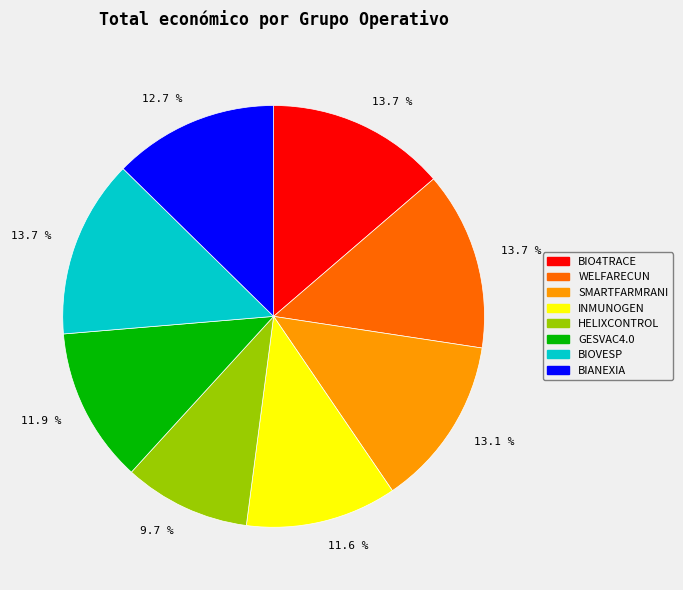

Is there a majority slice in this chart?

No